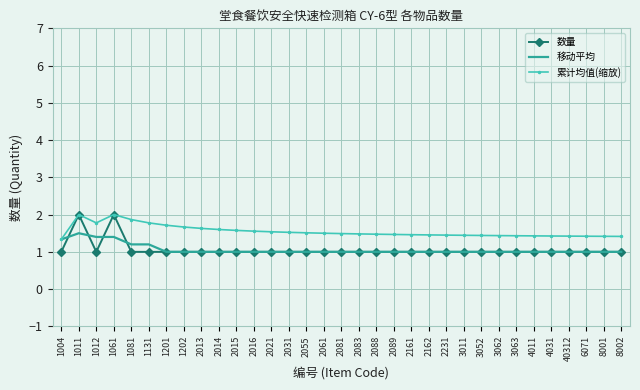

True or false: 数量 has a value of 2.0 at 1061.

True